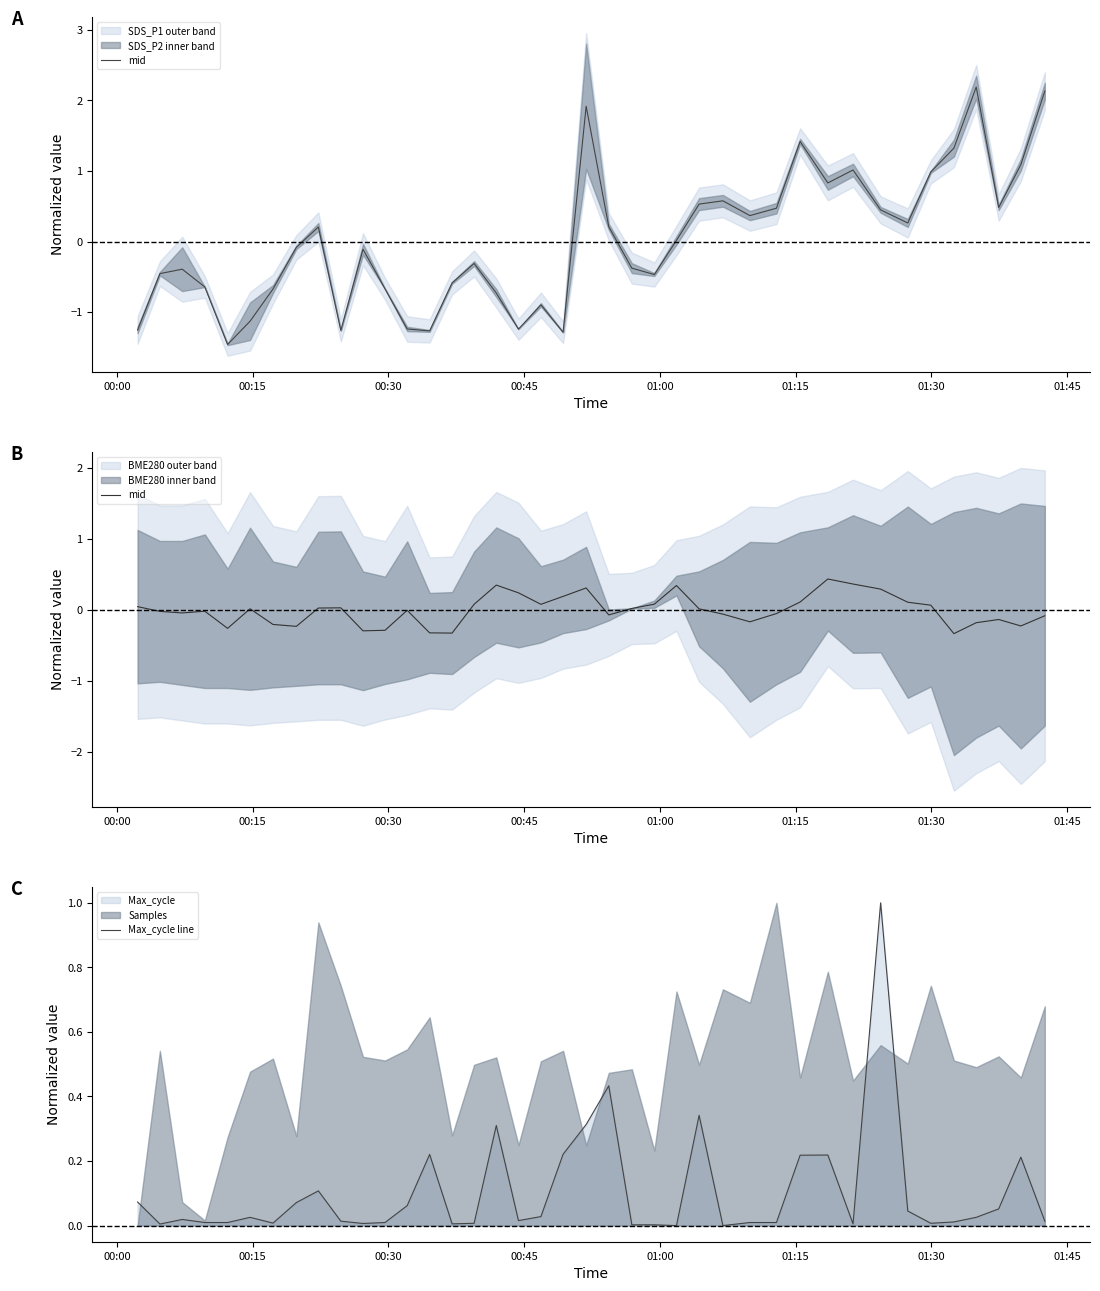

Is the value of mid at 39 greater than the value of Max_cycle line at 26?

No